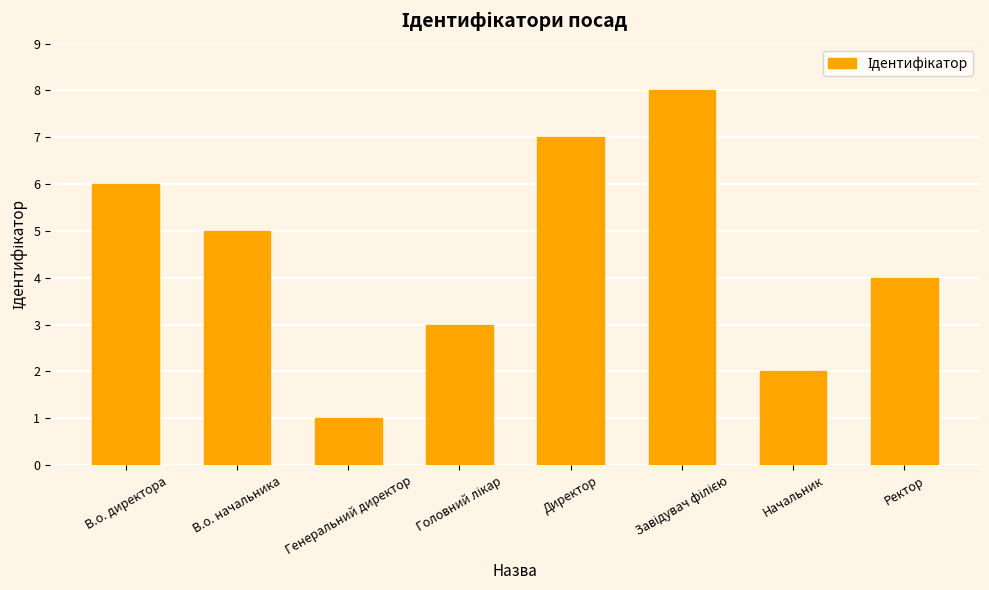

Count the number of categories in the chart.

8